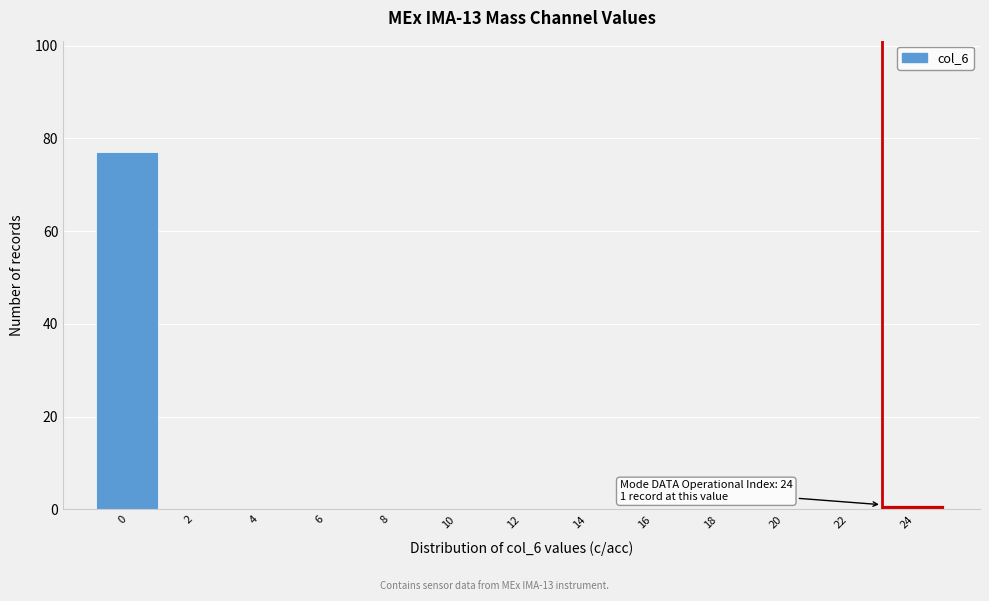

Reading left to right, extract all data points from this chart.

0=77	2=0	4=0	6=0	8=0	10=0	12=0	14=0	16=0	18=0	20=0	22=0	24=1